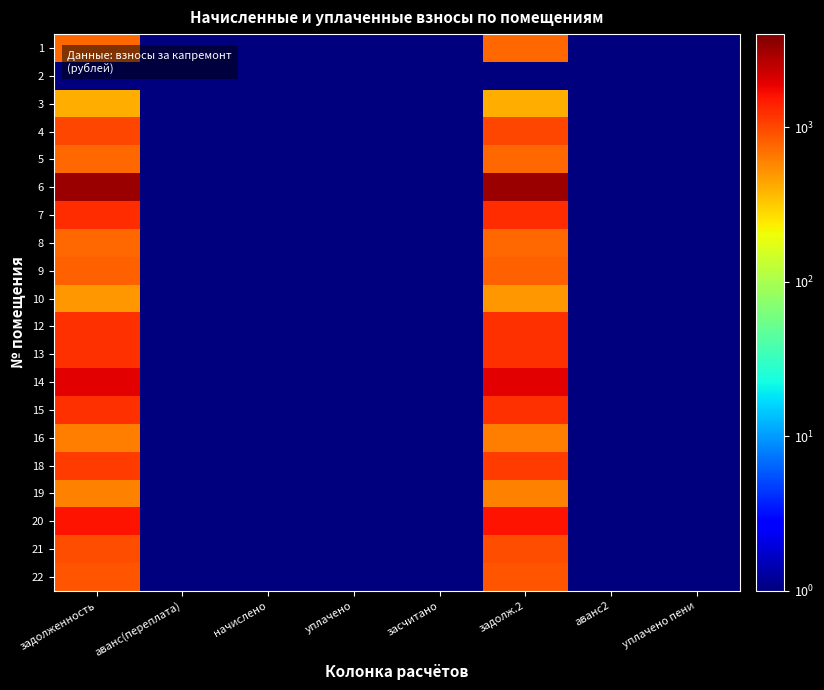

What is the greatest value displayed?

3248.7